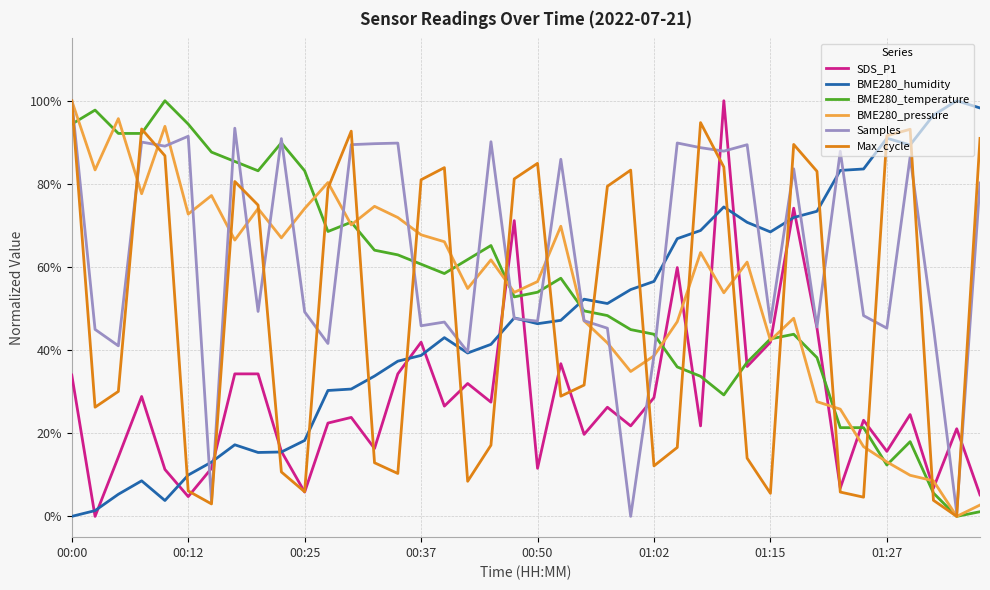

Does the chart have visible grid lines?

Yes